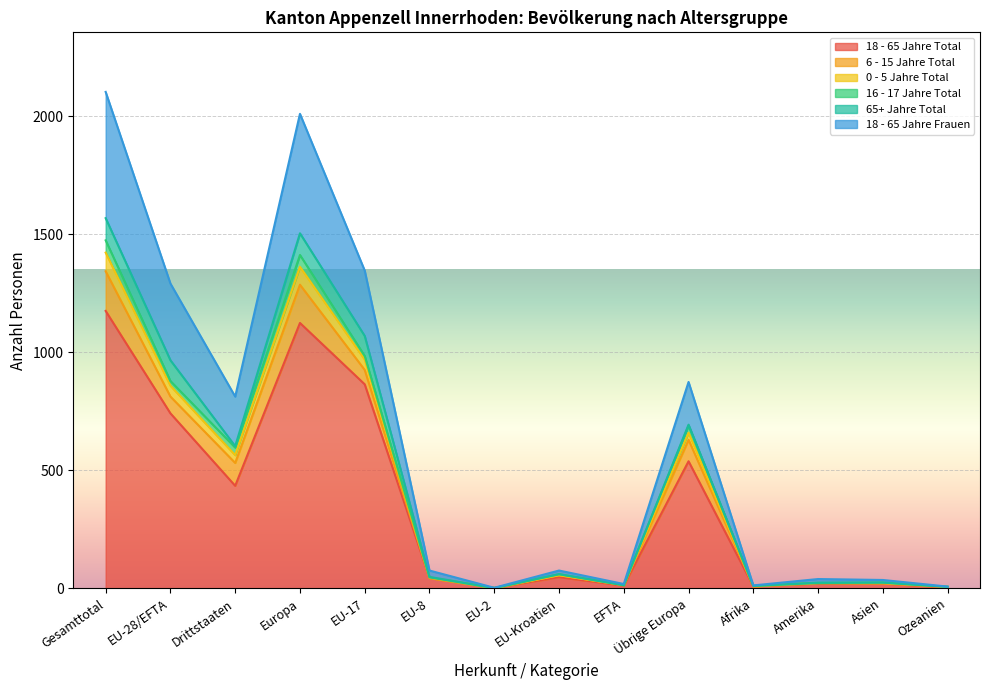

True or false: 18 - 65 Jahre Total has a value of 1175 at Gesamttotal.

True